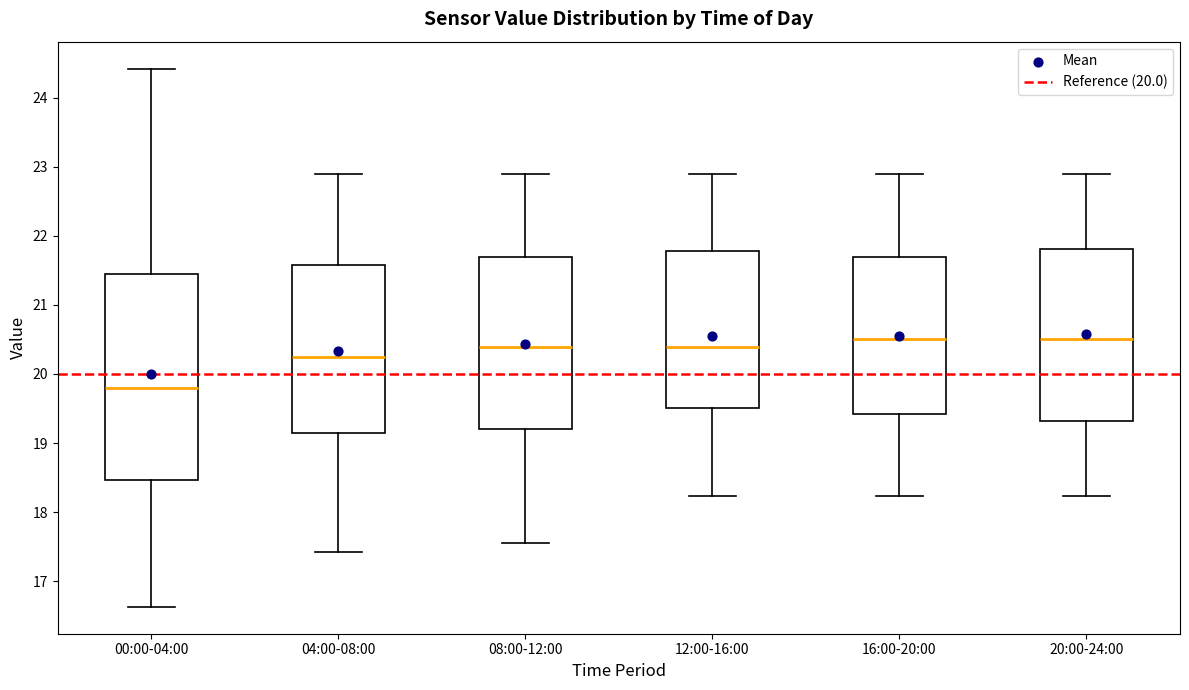

Reading left to right, transcribe this box plot: for each box, give where its median line is, the range the box spans, and where its two whiskers end, as read against the y-axis. The values are not printed on the chart, so give them approximately, as read against the axis.

00:00-04:00: median 19.8, box 18.5 to 21.5, whiskers 16.6 to 24.4
04:00-08:00: median 20.2, box 19.2 to 21.6, whiskers 17.4 to 22.9
08:00-12:00: median 20.4, box 19.2 to 21.7, whiskers 17.6 to 22.9
12:00-16:00: median 20.4, box 19.5 to 21.8, whiskers 18.2 to 22.9
16:00-20:00: median 20.5, box 19.4 to 21.7, whiskers 18.2 to 22.9
20:00-24:00: median 20.5, box 19.3 to 21.8, whiskers 18.2 to 22.9